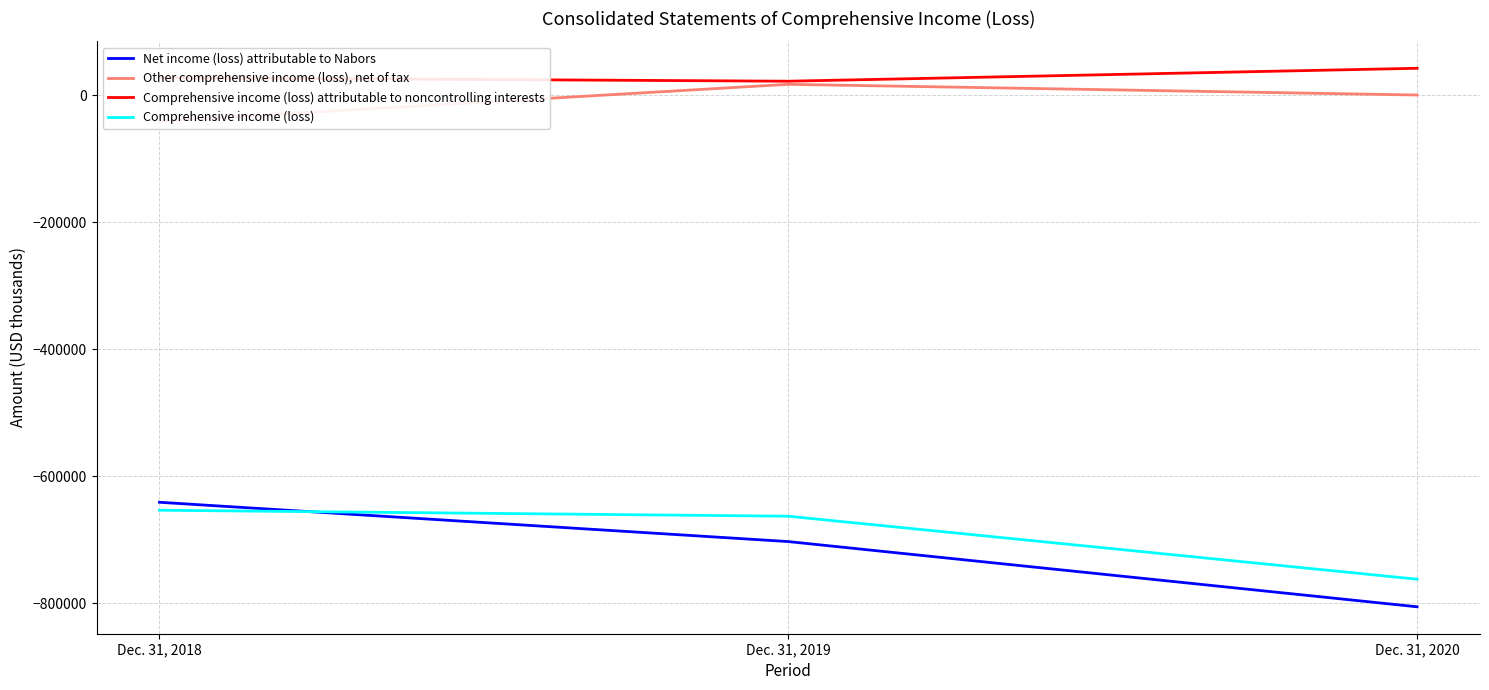

What is the maximum value shown in the chart?

42795